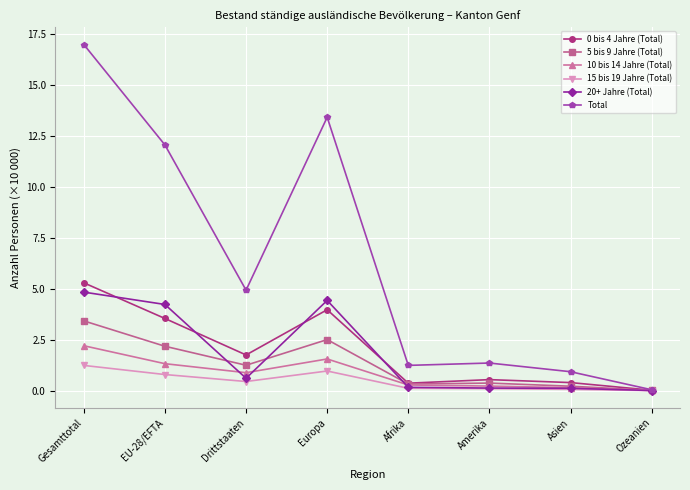

What position from the left is Ozeanien?

8